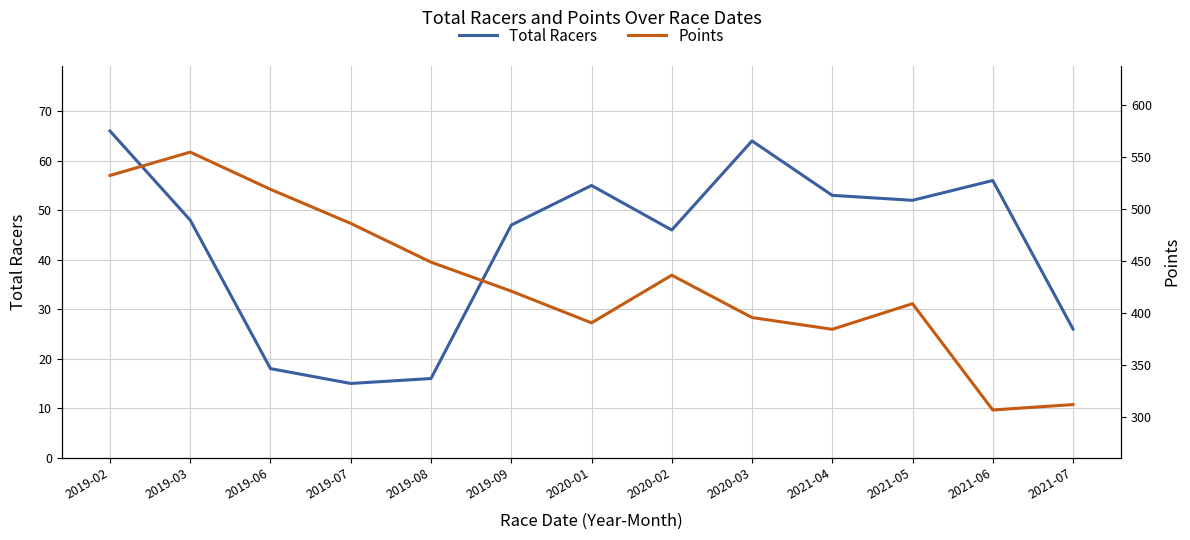

Read the Total Racers value at 2019-03.

48